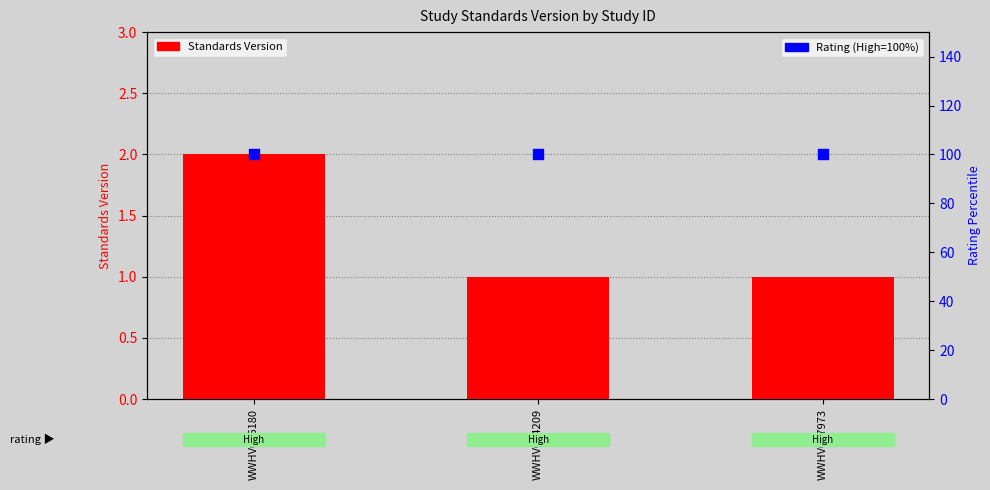

Which series contains the lowest Y value?

Standards Version